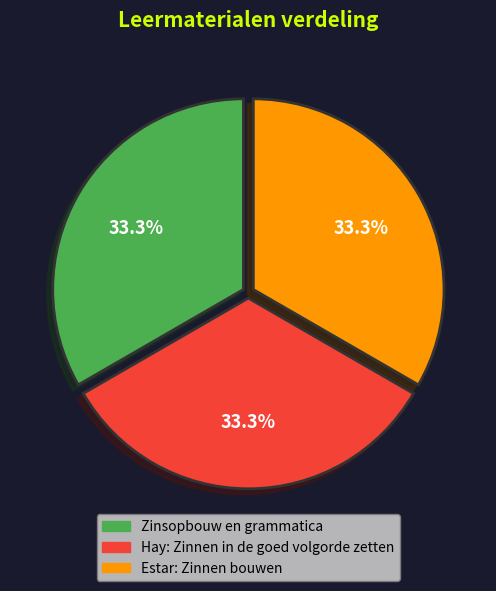

What is the total percentage of Zinsopbouw en grammatica and Hay: Zinnen in de goed volgorde zetten?

66.7%